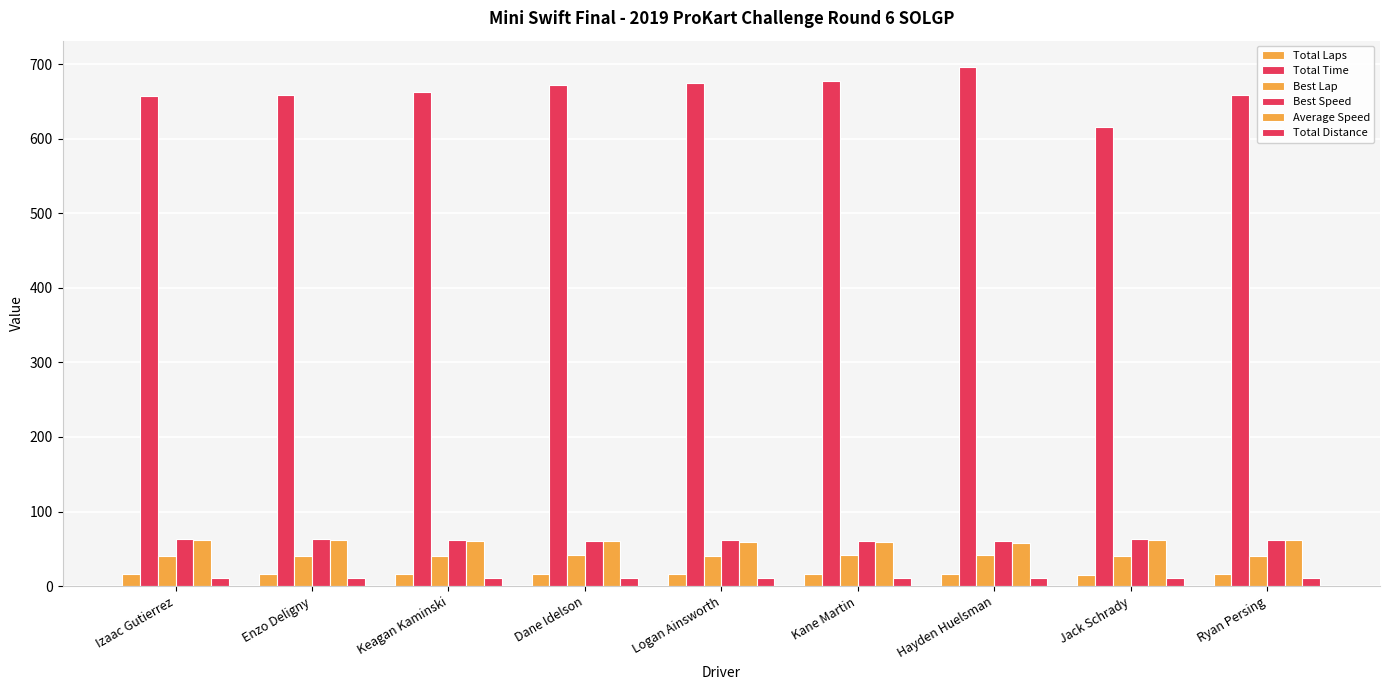

How many distinct data groups are displayed?

6